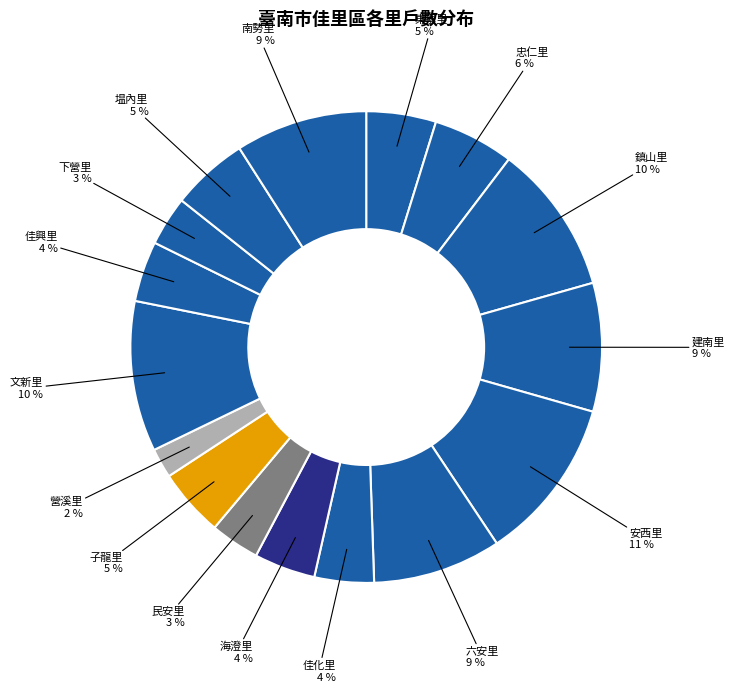

How many segments does this pie chart have?

16